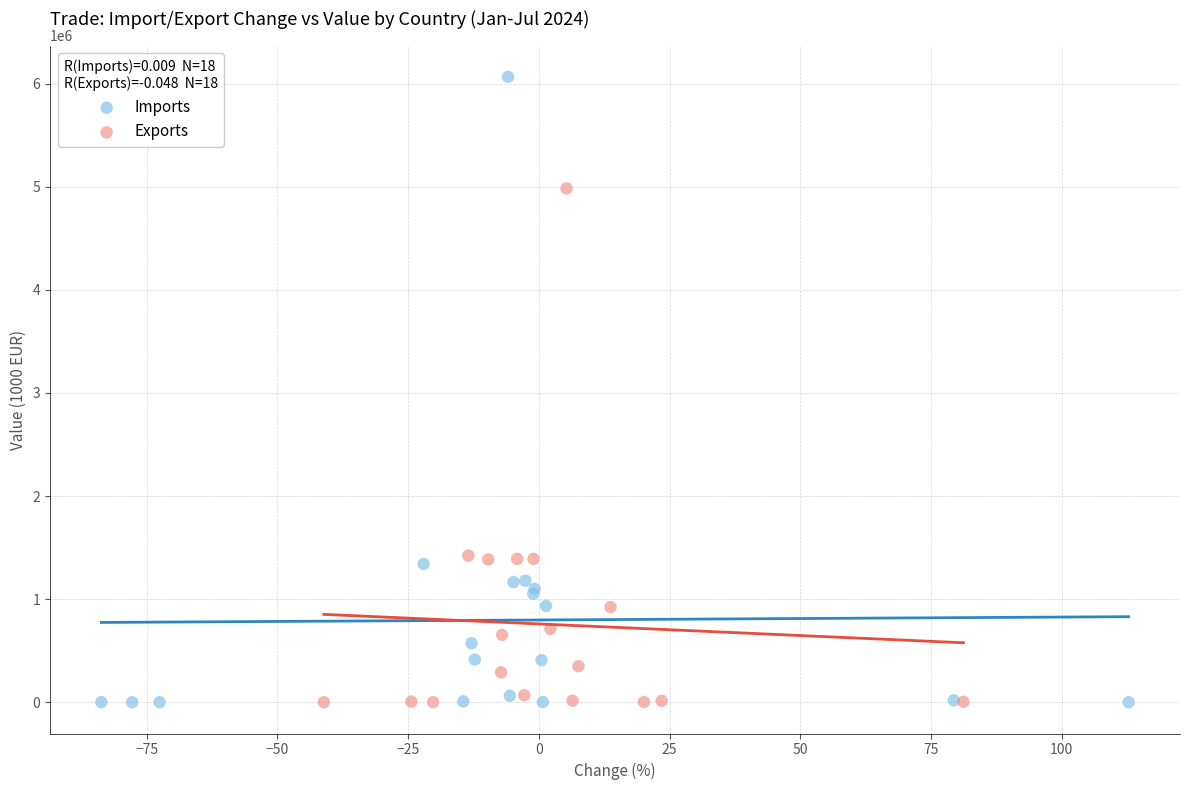

Which series contains the highest Y value?

Imports